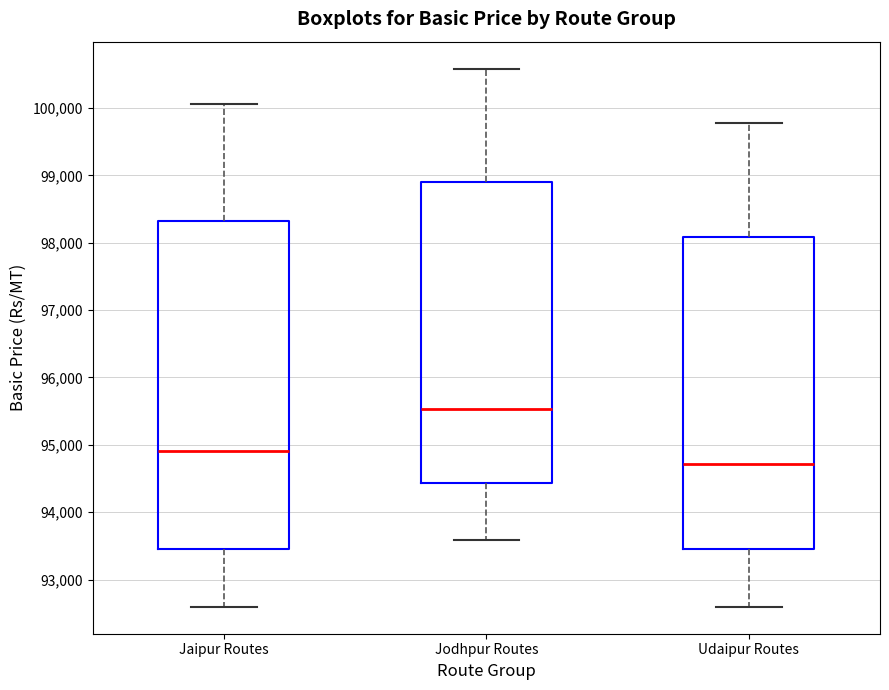

Reading left to right, read every box against the y-axis: the position of its median line, the range the box covers, and the ends of its whiskers. The values are not printed on the chart, so give them approximately, as read against the axis.

Jaipur Routes: median 94900, box 93500 to 98300, whiskers 92600 to 100100
Jodhpur Routes: median 95500, box 94400 to 98900, whiskers 93600 to 100600
Udaipur Routes: median 94700, box 93500 to 98100, whiskers 92600 to 99800